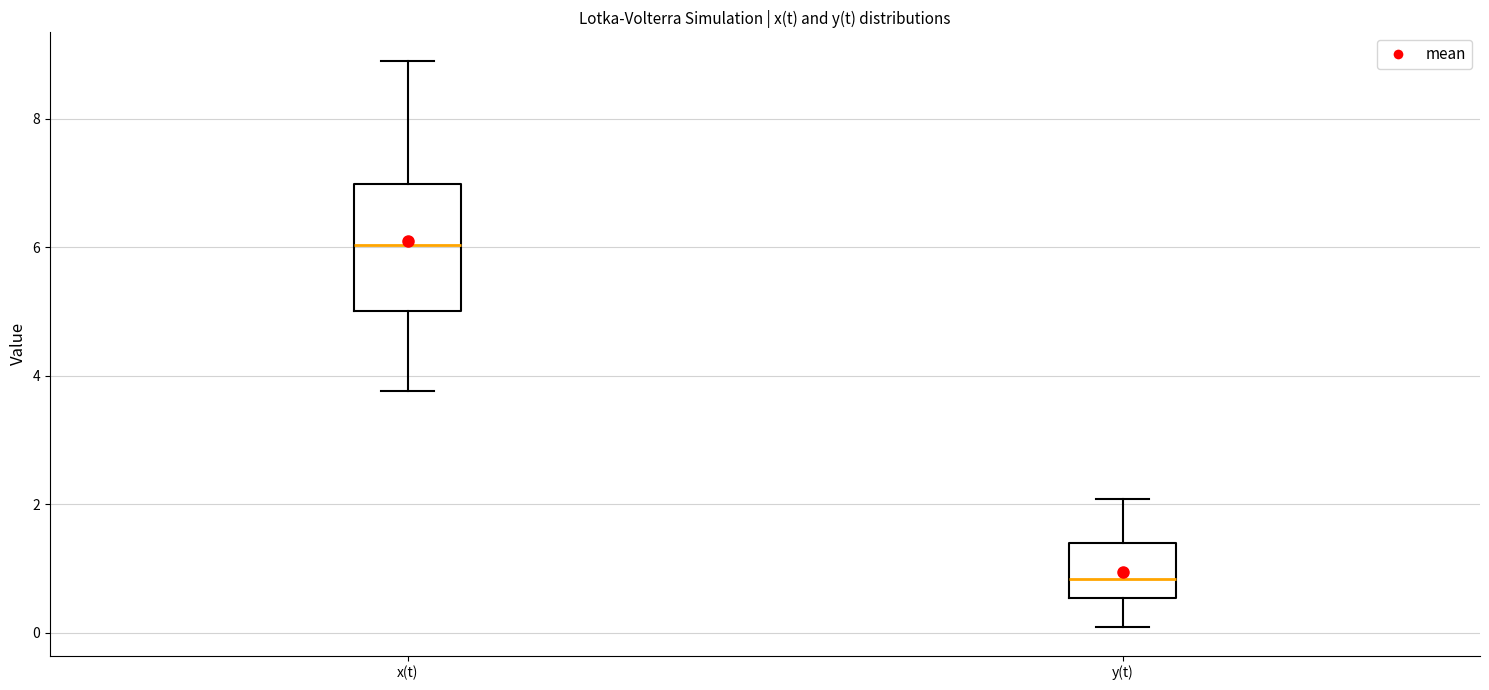

Reading left to right, transcribe this box plot: for each box, give where its median line is, the range the box spans, and where its two whiskers end, as read against the y-axis. The values are not printed on the chart, so give them approximately, as read against the axis.

x(t): median 6.0, box 5.0 to 7.0, whiskers 3.8 to 9.0
y(t): median 0.8, box 0.6 to 1.4, whiskers 0.0 to 2.0